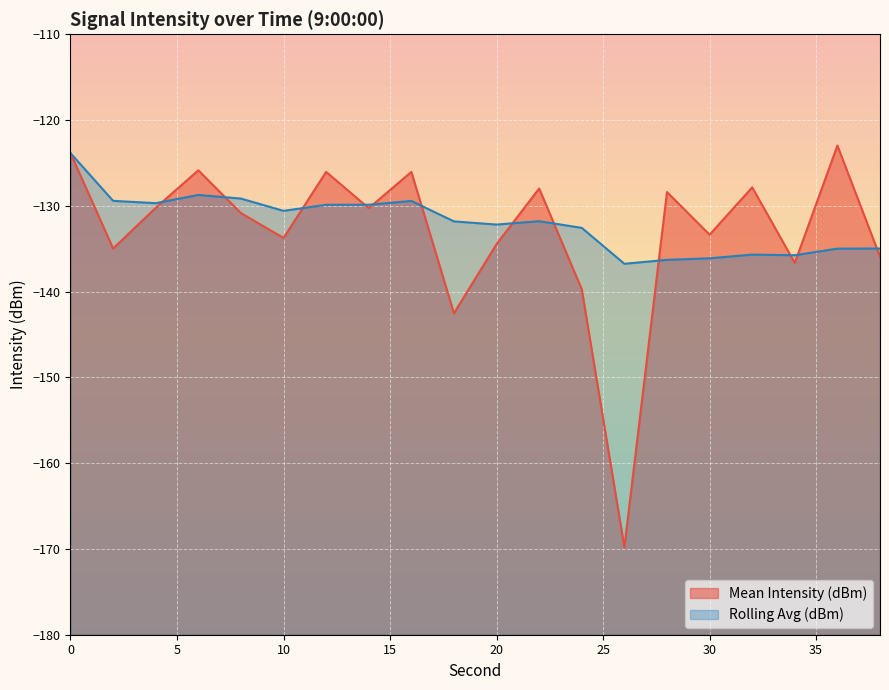

How many values in the Rolling Avg (dBm) series exceed -131?

9